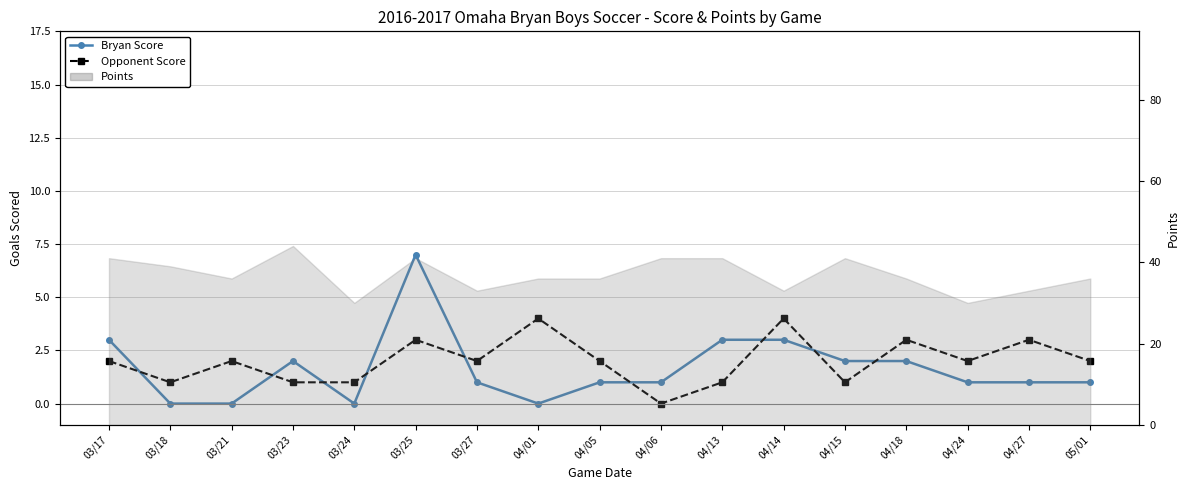

How many lines are shown in the chart?

2